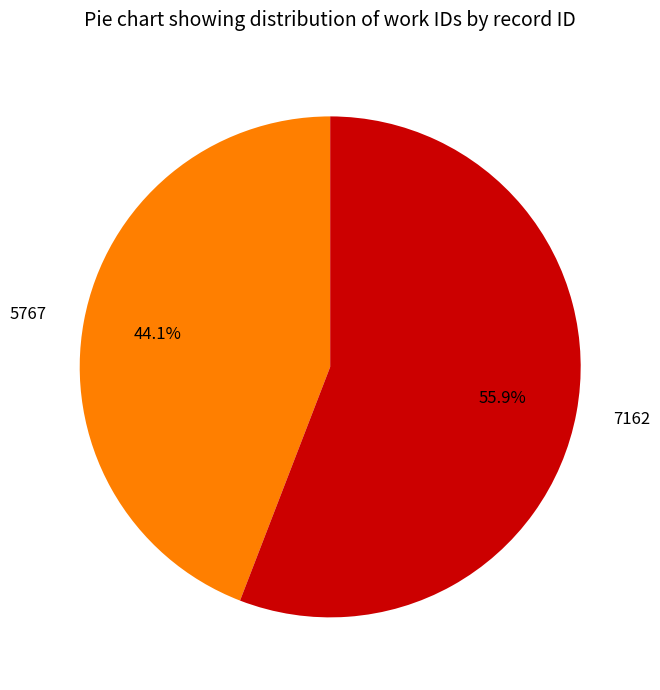

To the nearest percent, what percentage of the pie is 7162?

56%